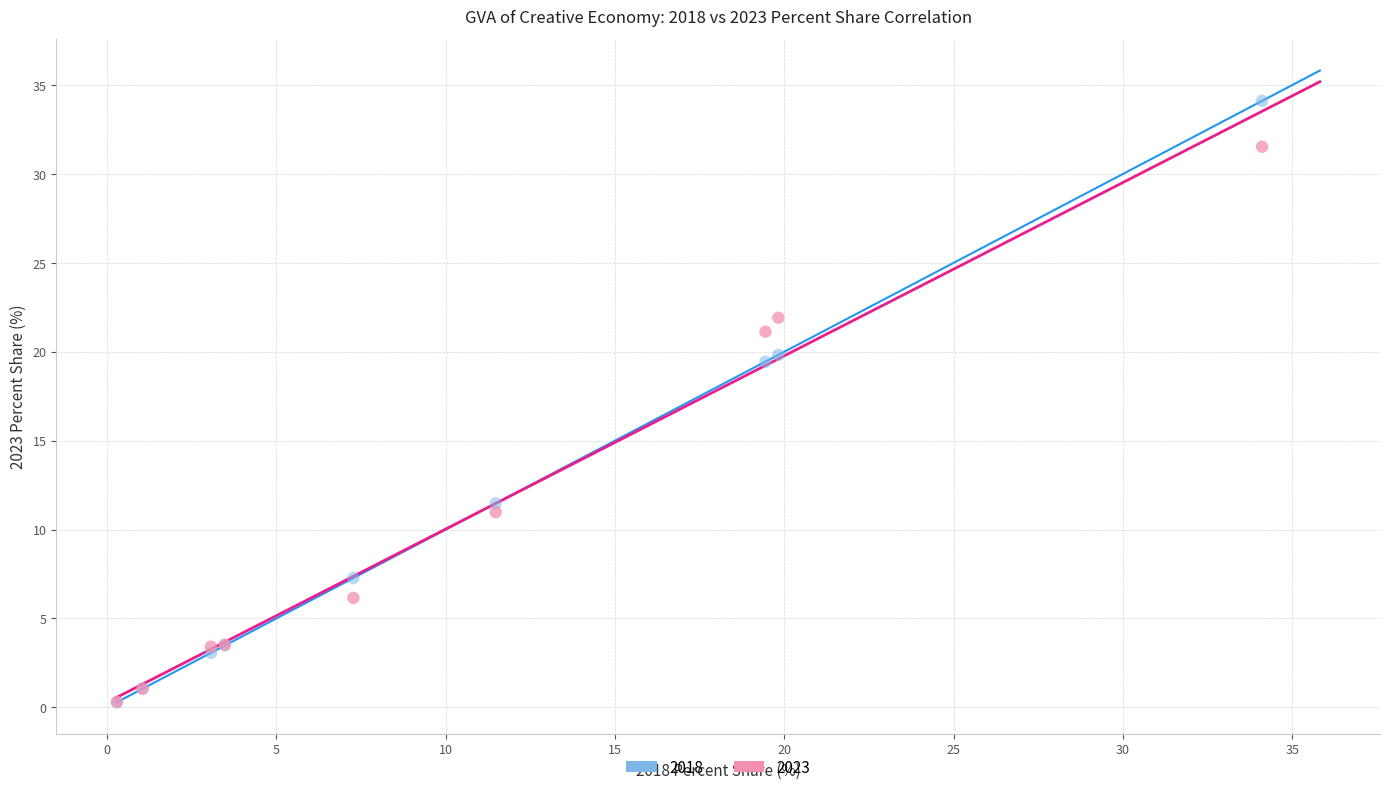

In the 2023 series, what Y value is closest to 15?

11.0